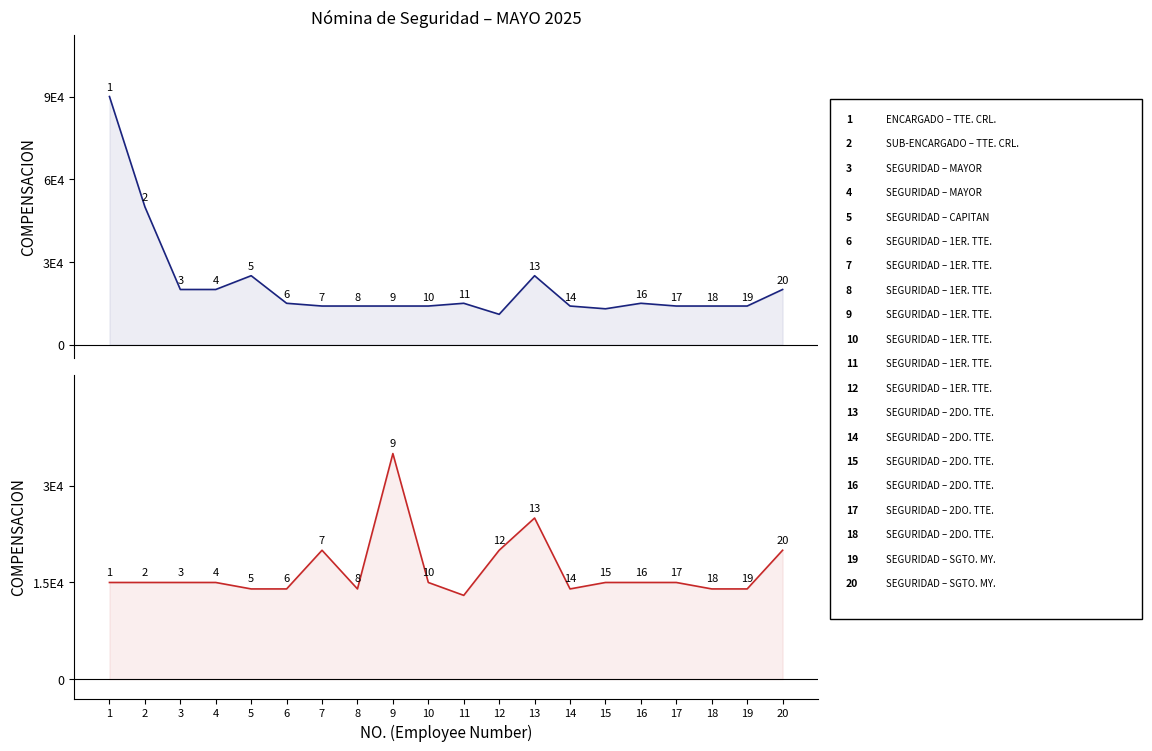

Is the value of Compensation (Top) at 17 greater than the value of Compensation (Bottom) at 2?

No